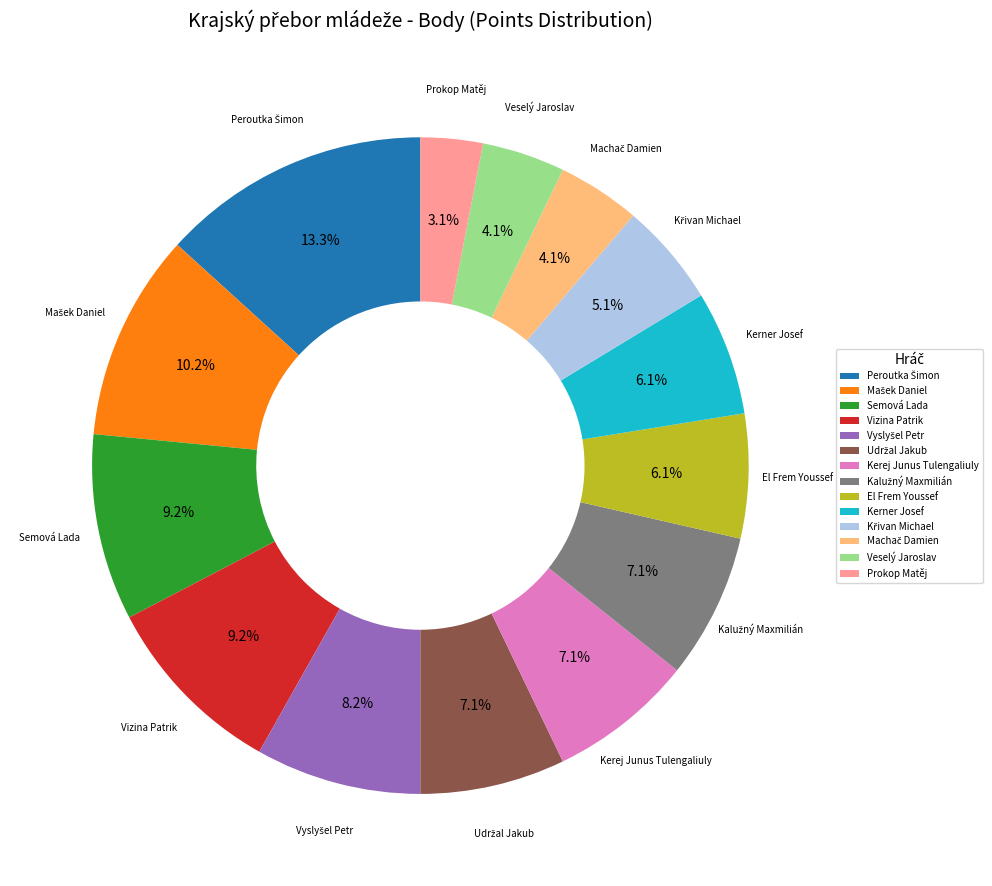

Between Kerner Josef and Semová Lada, which is larger?

Semová Lada